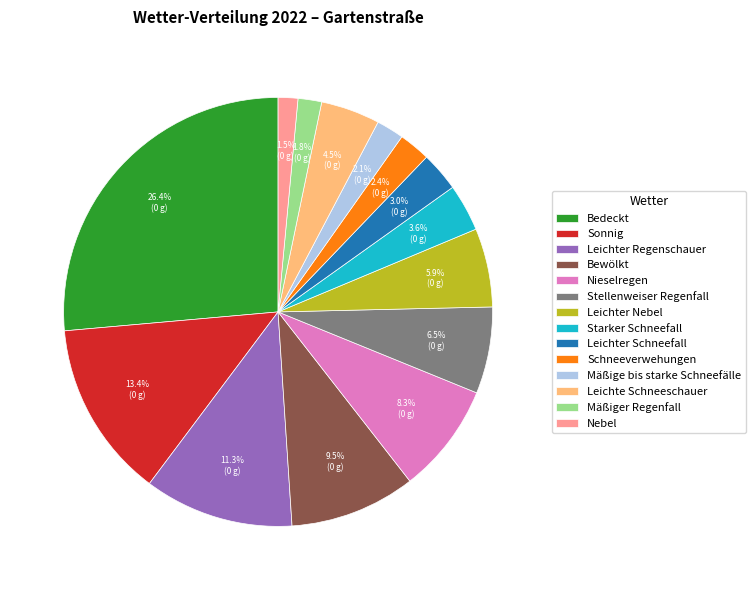

Is there any slice that represents more than half of the pie?

No